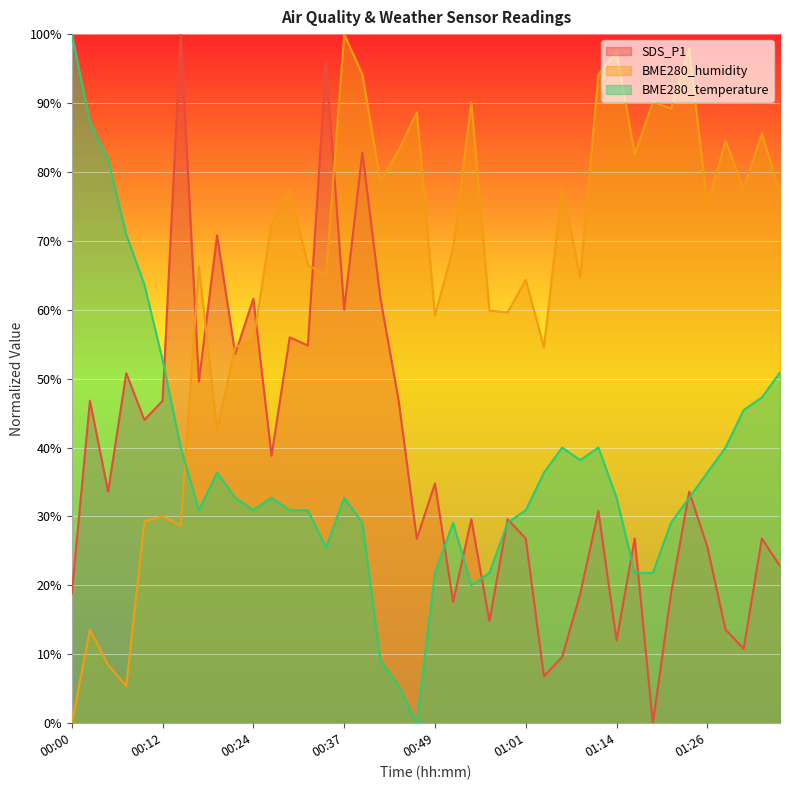

True or false: BME280_temperature and BME280_humidity cross at least once.

True